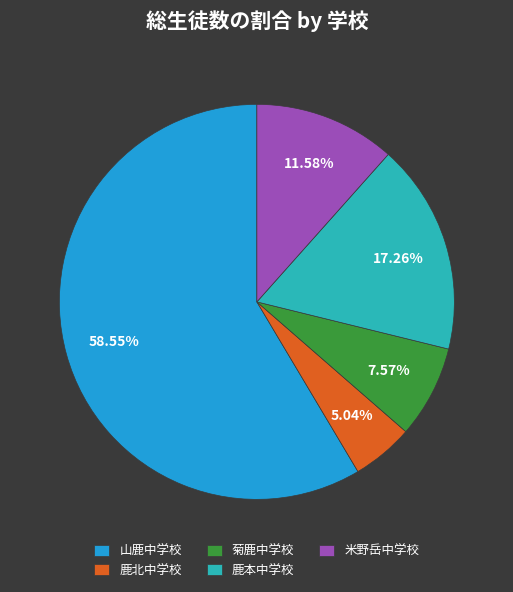

To the nearest percent, what is the difference between the largest and smallest slice percentages?

54%